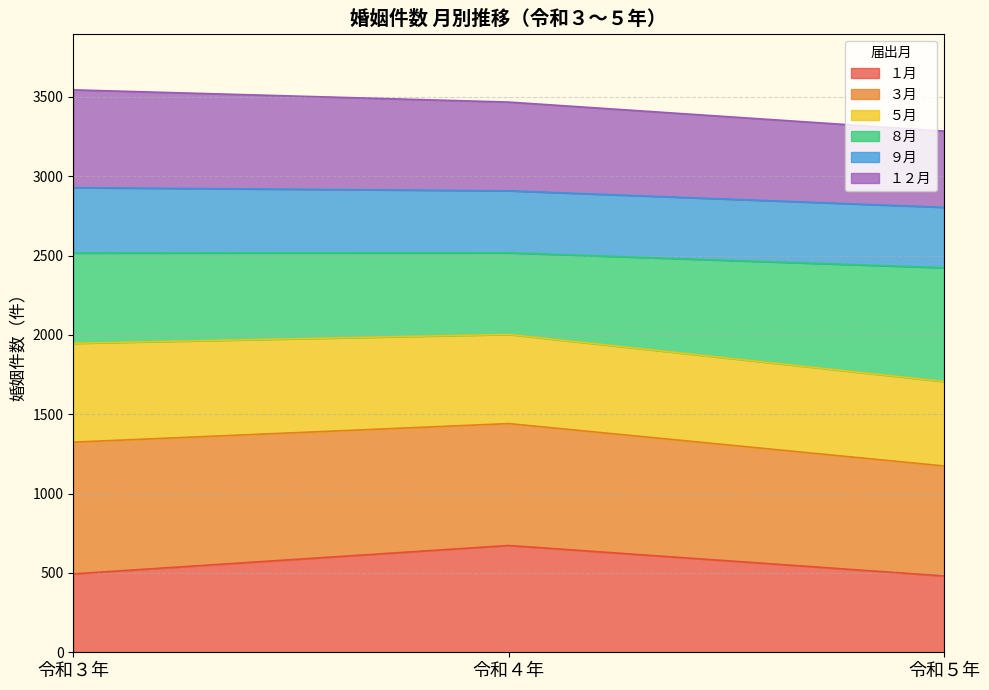

What is the maximum value shown in the chart?

3544